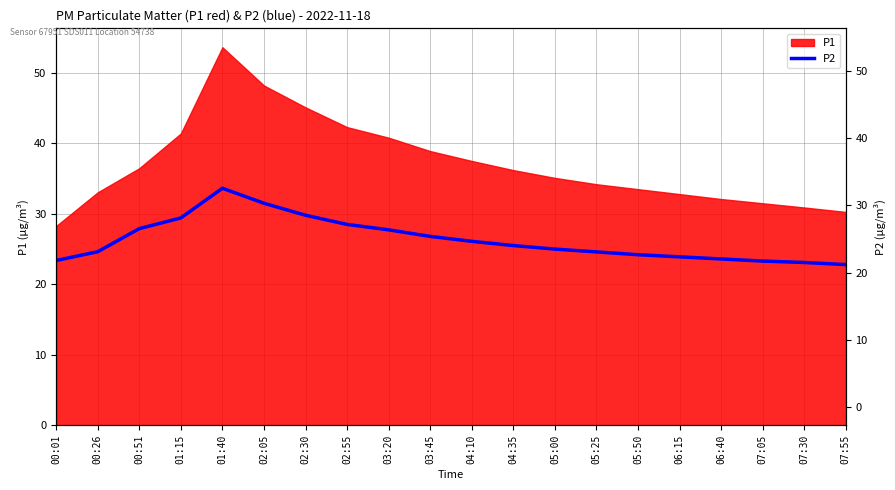

Which has a higher value, 05:25 or 01:40?

01:40